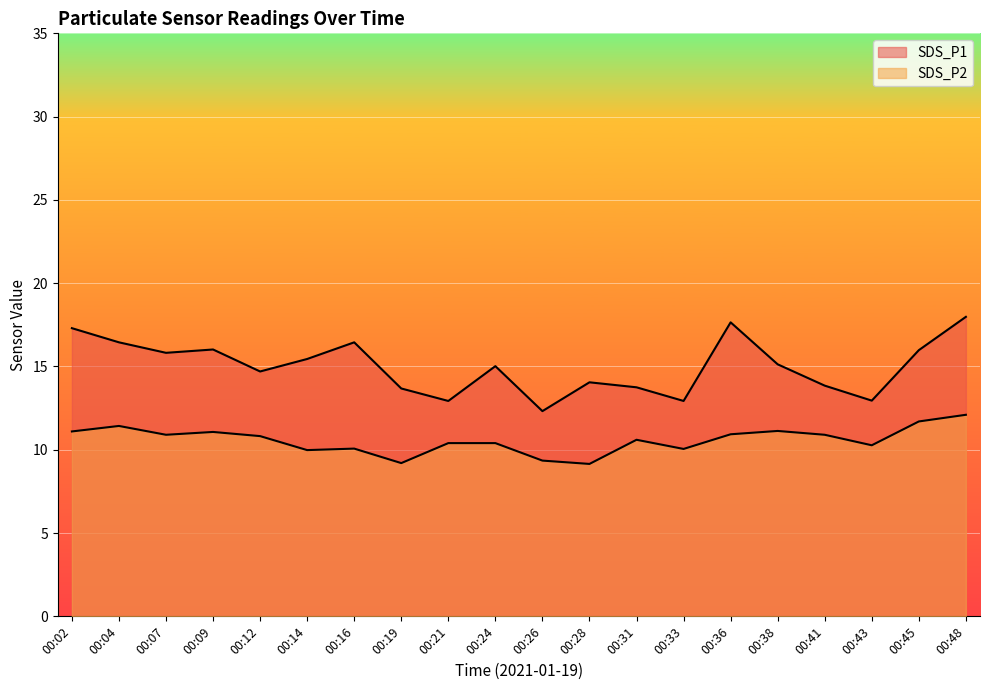

Which series has the largest range (max minus min)?

SDS_P1